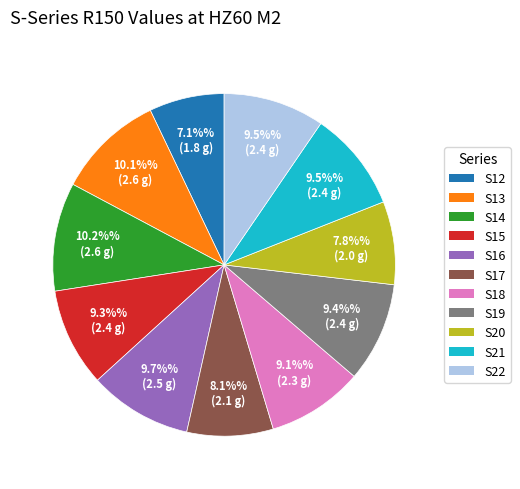

How many segments does this pie chart have?

11